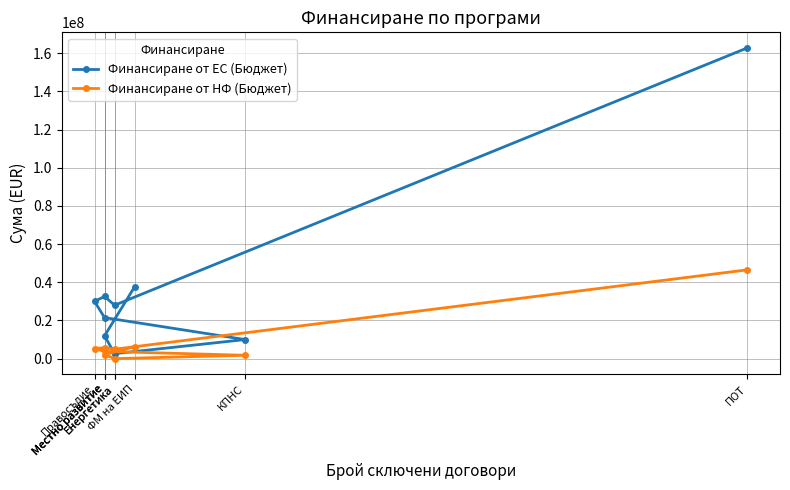

What is the sum of all Финансиране от НФ (Бюджет) values?

76458752.4